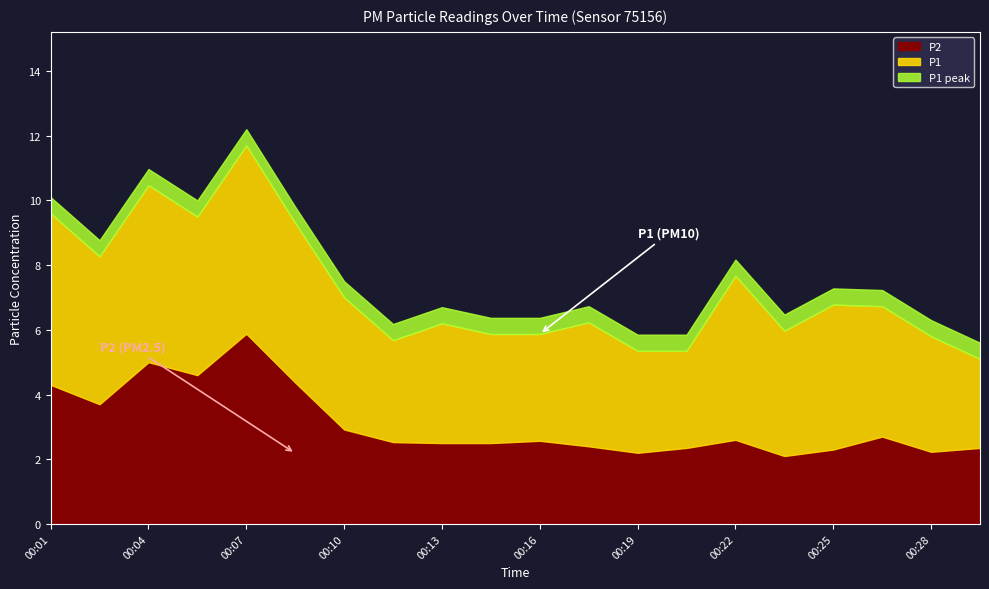

The value of P1 at 00:13 is 10.8. True or false?

False